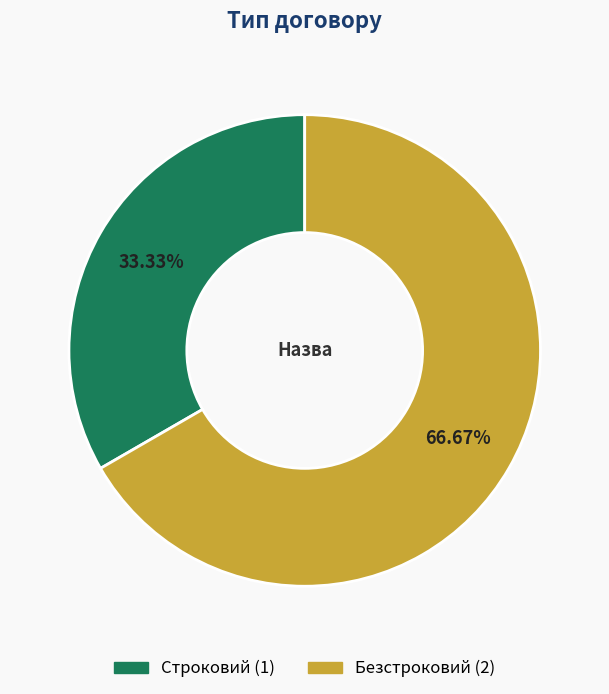

Which slice is the largest?

Безстроковий